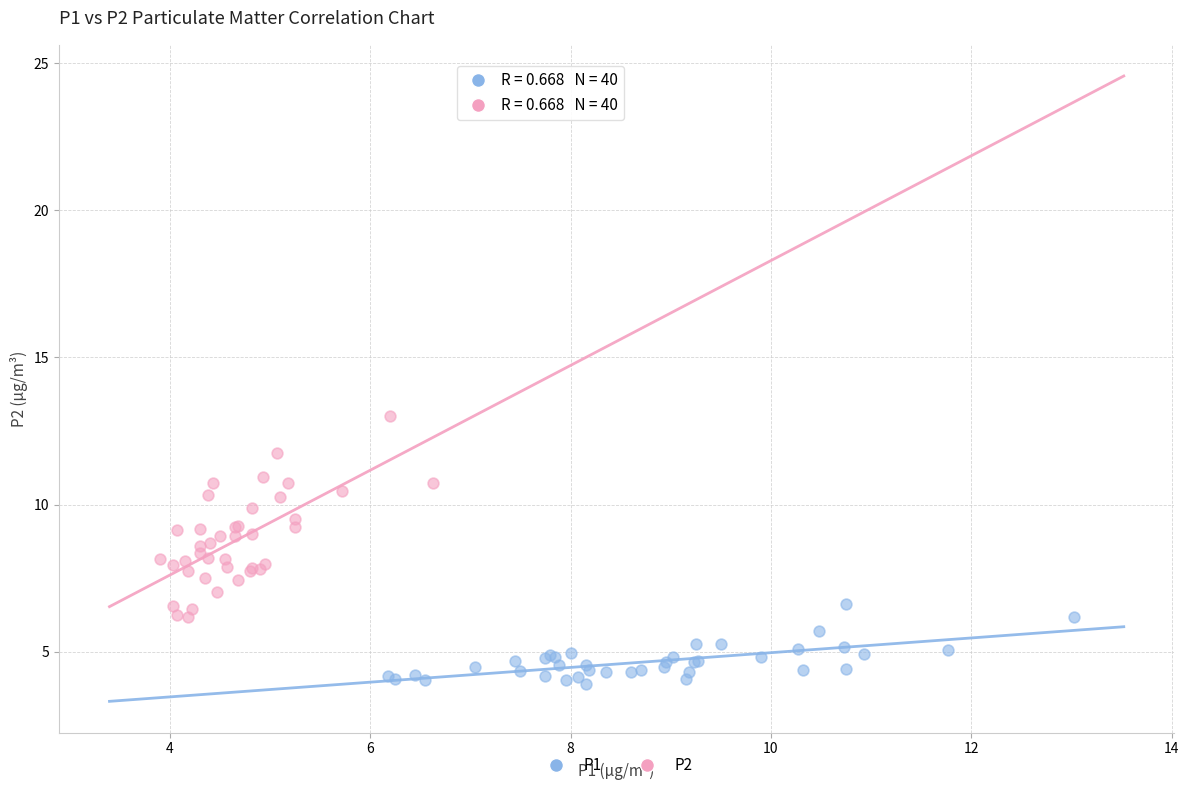

Which series has the widest spread of Y values?

P2